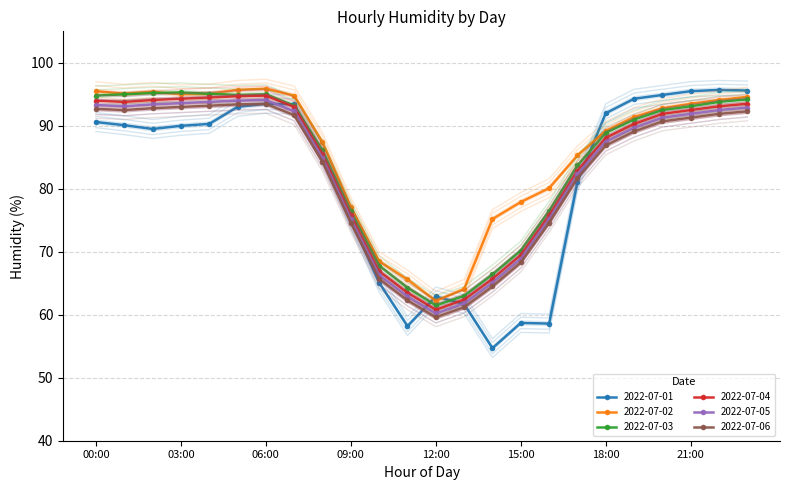

What is the maximum value shown in the chart?

95.7